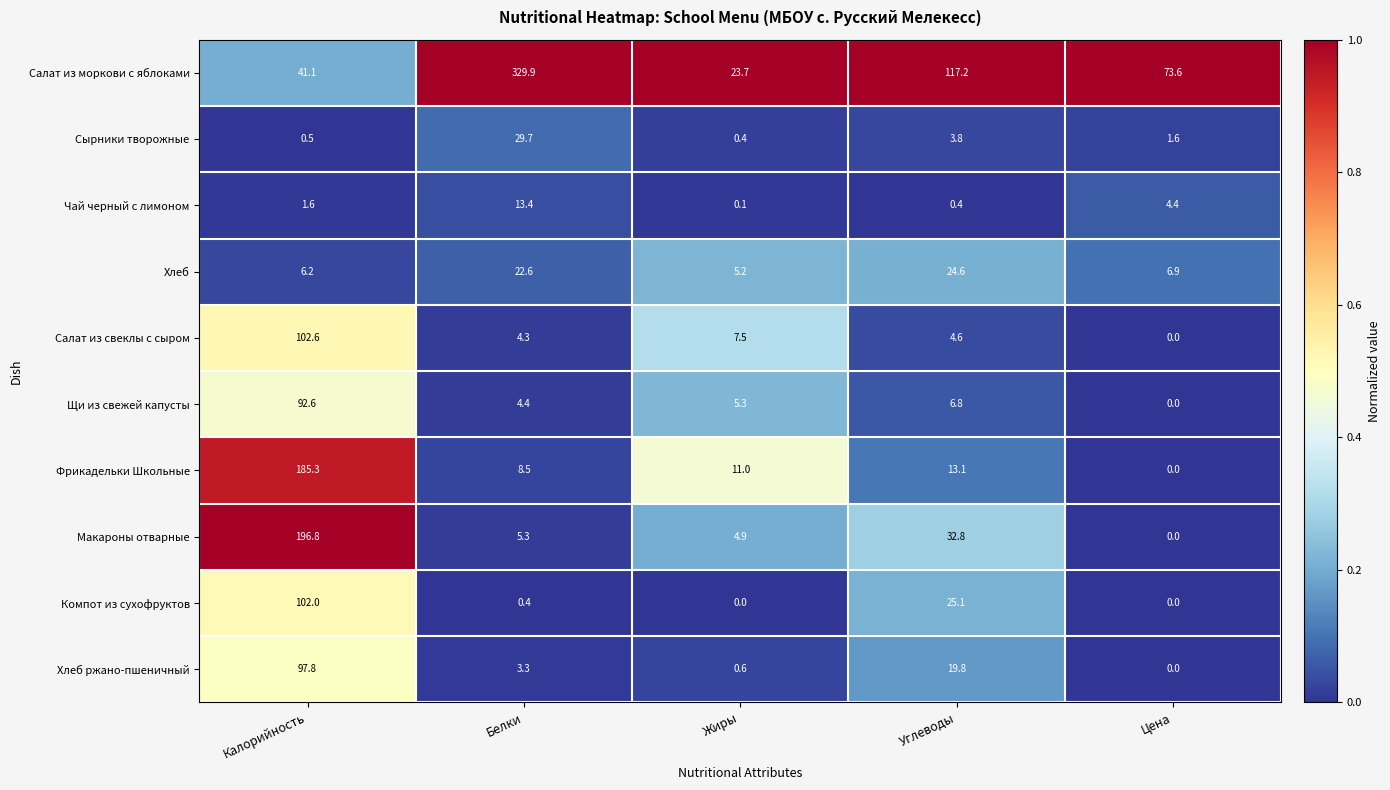

Rank the series by their maximum value, from lowest to highest.

Чай черный с лимоном, Хлеб, Сырники творожные, Щи из свежей капусты, Хлеб ржано-пшеничный, Компот из сухофруктов, Салат из свеклы с сыром, Фрикадельки Школьные, Макароны отварные, Салат из моркови с яблоками